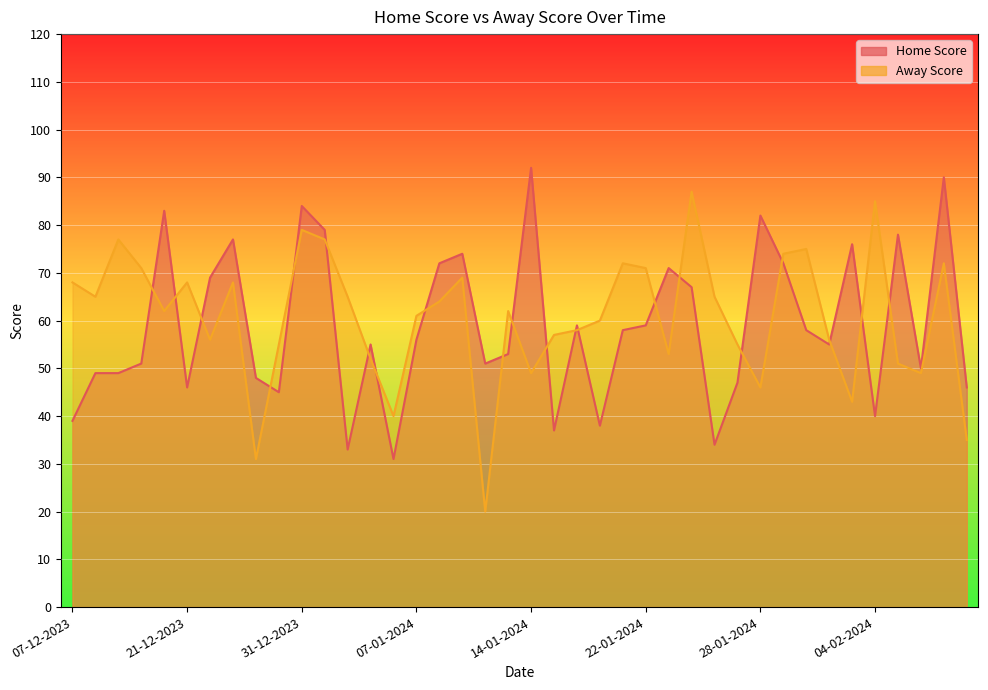

What is the label of the 34th point from the left?

01-02-2024